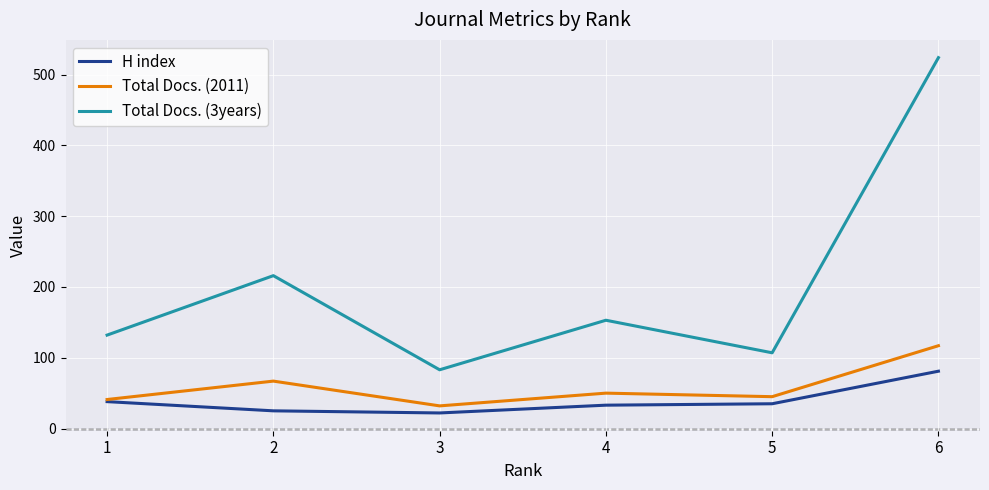

True or false: Total Docs. (3years) and Total Docs. (2011) intersect in this chart.

False